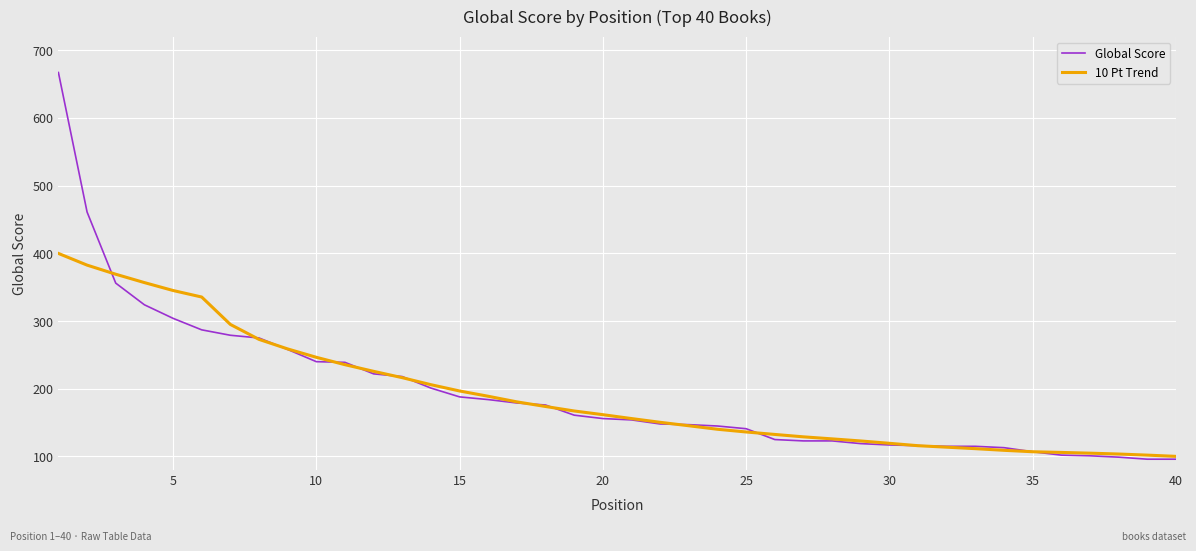

How many lines are shown in the chart?

2